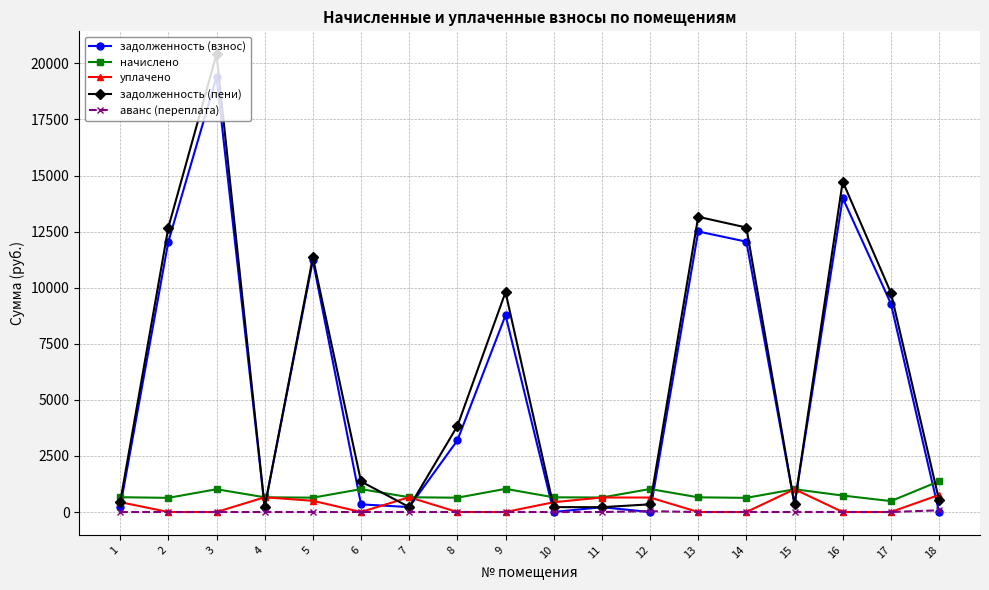

At which category does the chart reach its peak across all series?

3